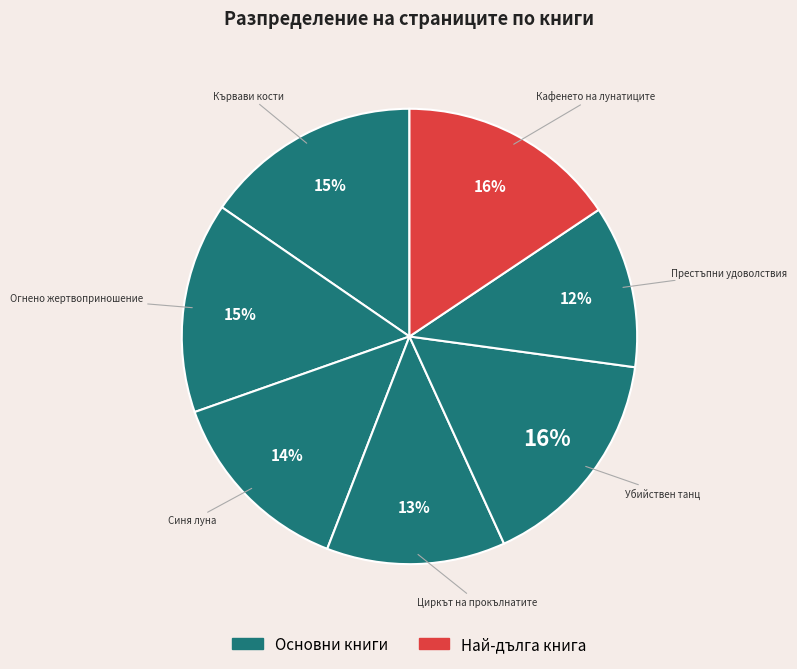

Which has a higher value, Престъпни удоволствия or Циркът на прокълнатите?

Циркът на прокълнатите